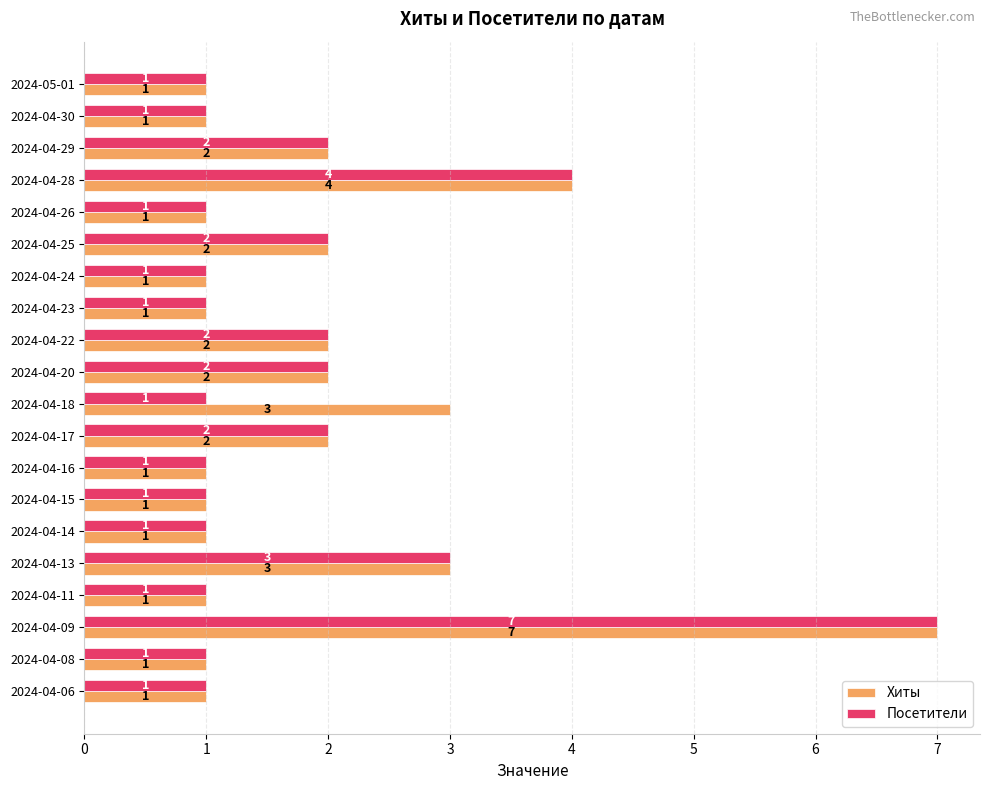

What is the difference between the maximum and second lowest values in the Хиты series?

6